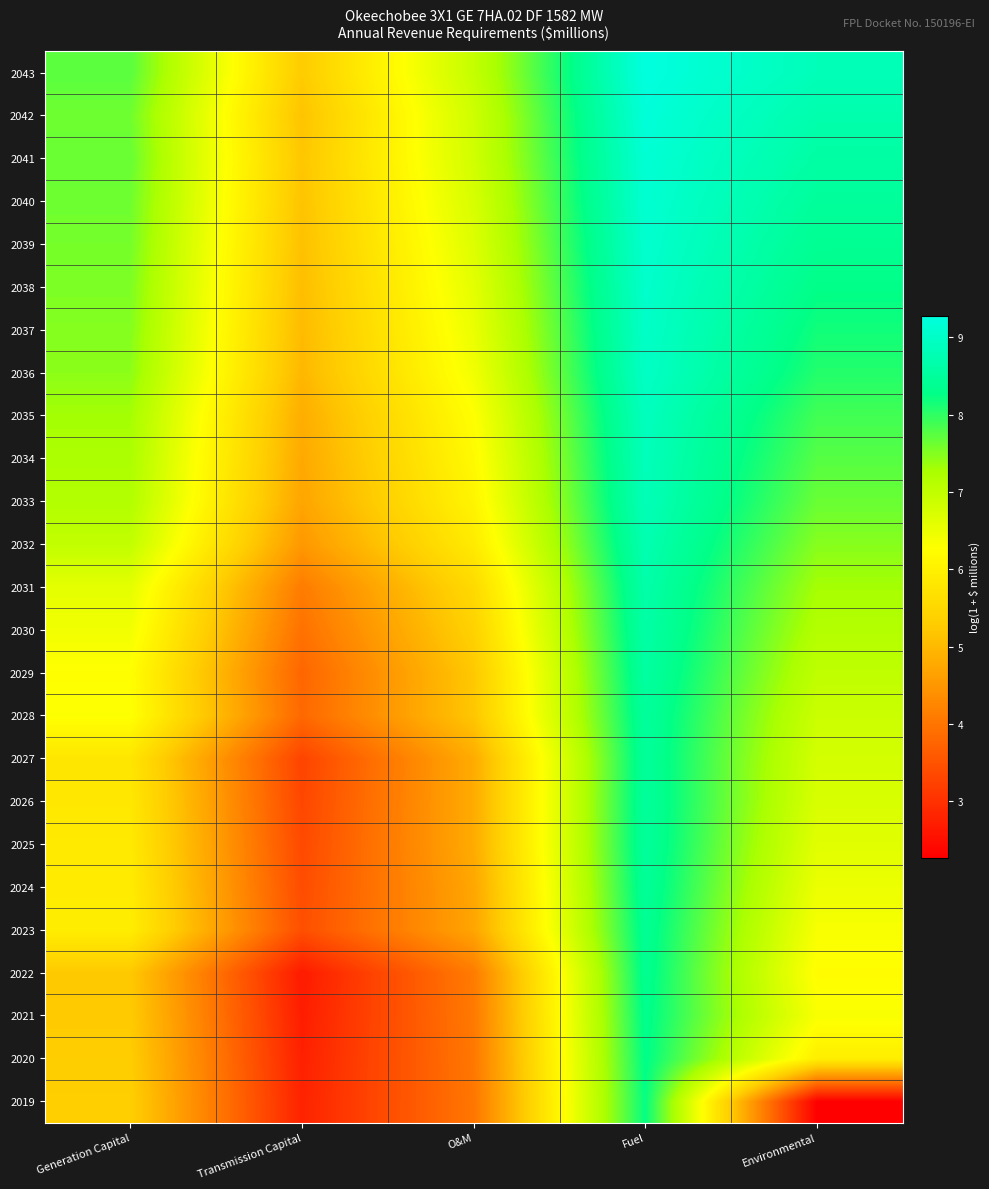

What is the difference between the highest and lowest values at Fuel?

1.0